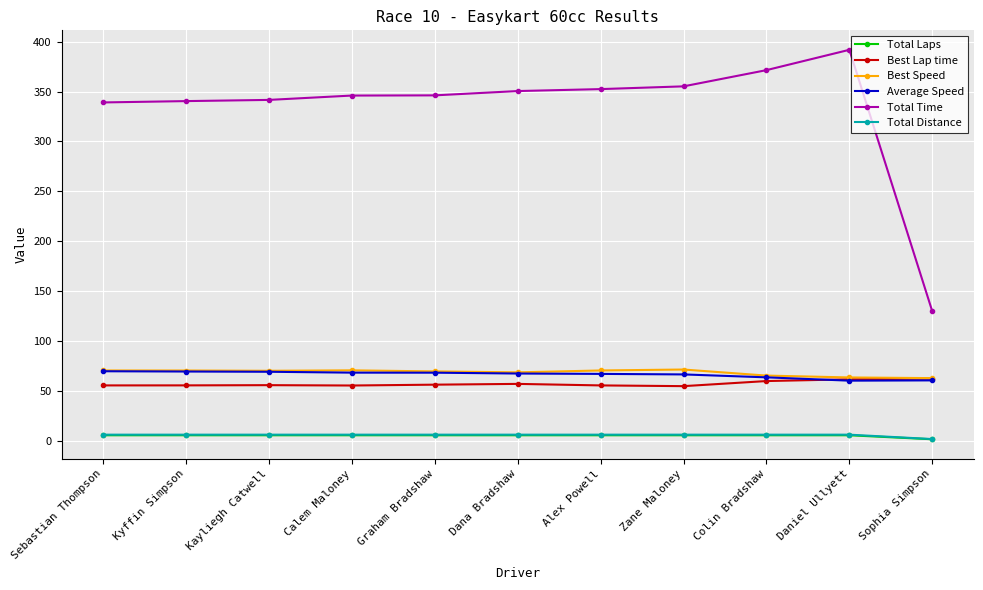

Which series has the largest total across all categories?

Total Time